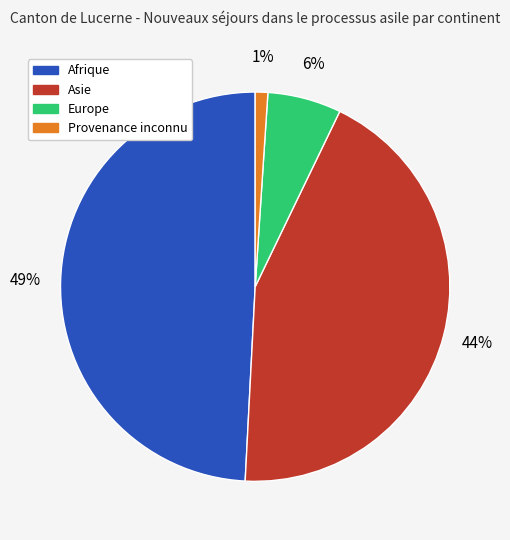

To the nearest percent, what portion does Asie represent?

44%